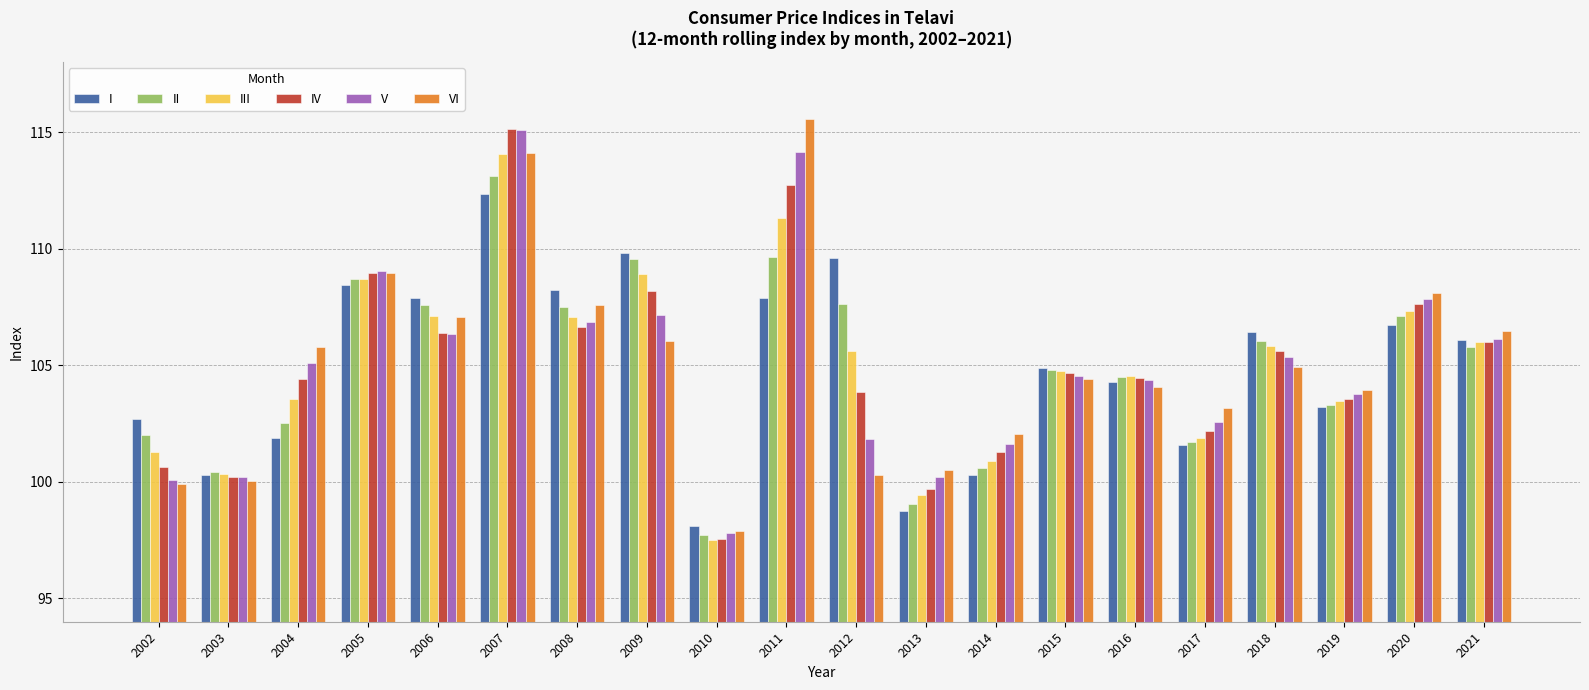

Does the chart contain stacked bars?

No